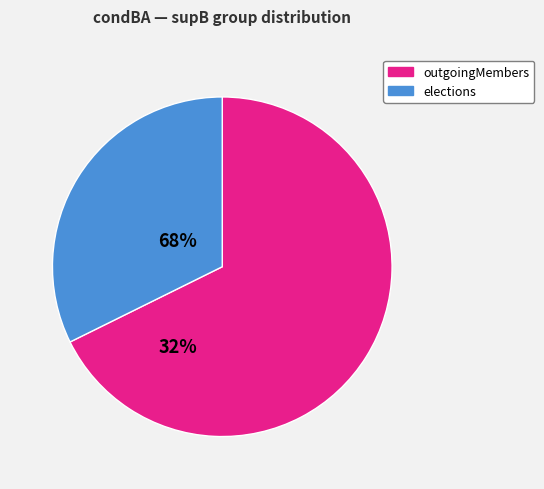

Is there any slice that represents more than half of the pie?

Yes